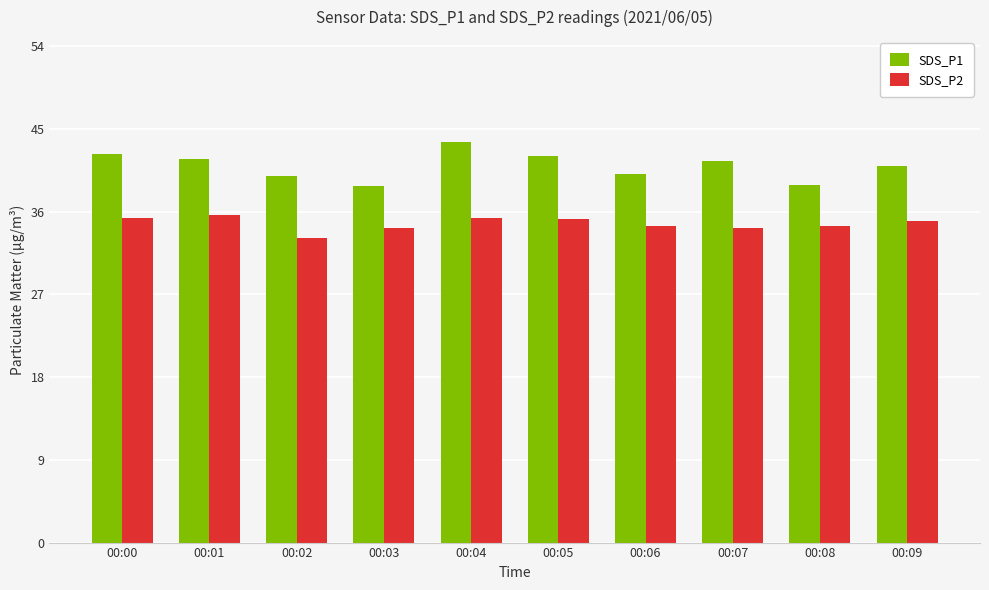

How many bars are there in total?

20